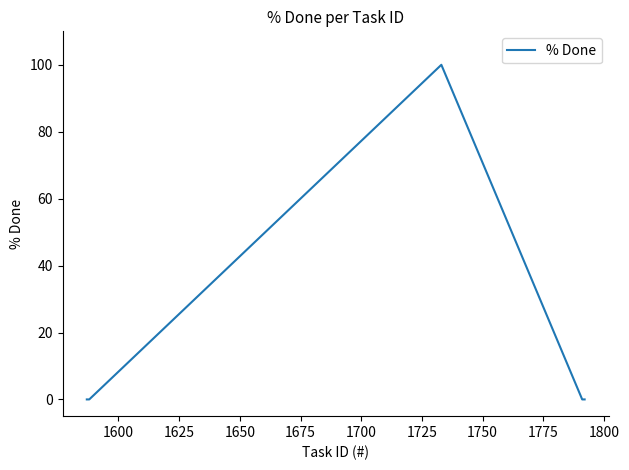

What is the maximum value shown in the chart?

100